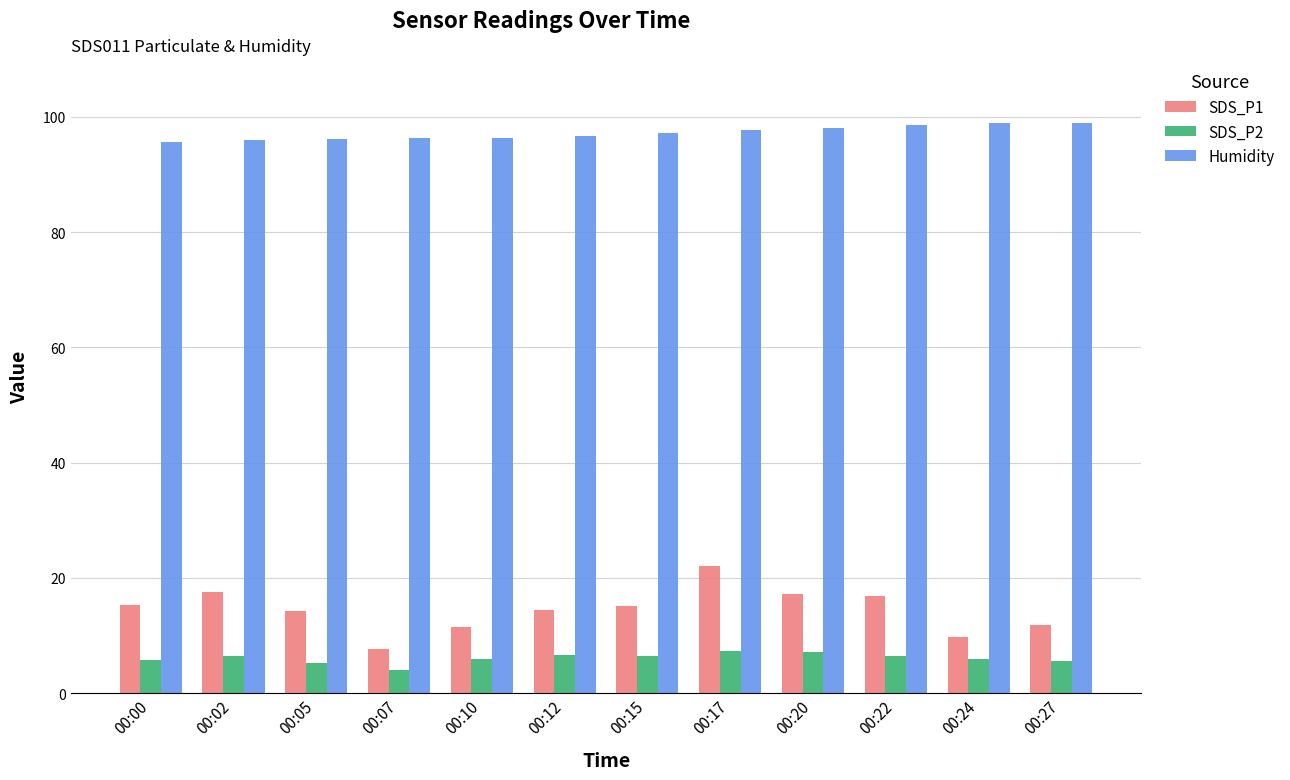

How many groups of bars are there?

12